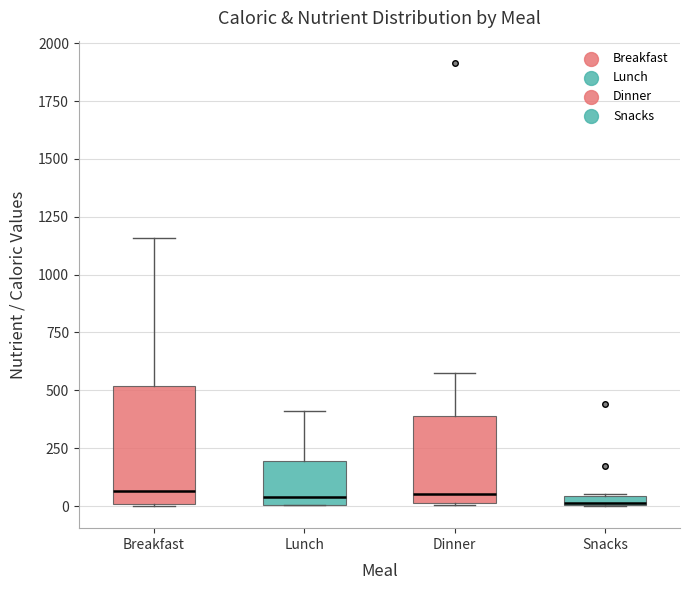

Which box is the tallest, from its lower edge to its upper edge?

Breakfast